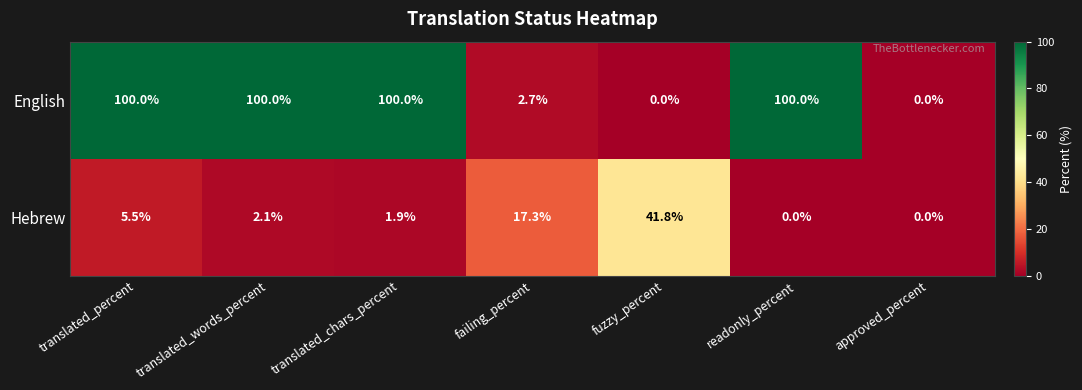

Reading left to right, what are all the values shown in this chart?

English: 100.0	100.0	100.0	2.7	0.0	100.0	0.0
Hebrew: 5.5	2.1	1.9	17.3	41.8	0.0	0.0